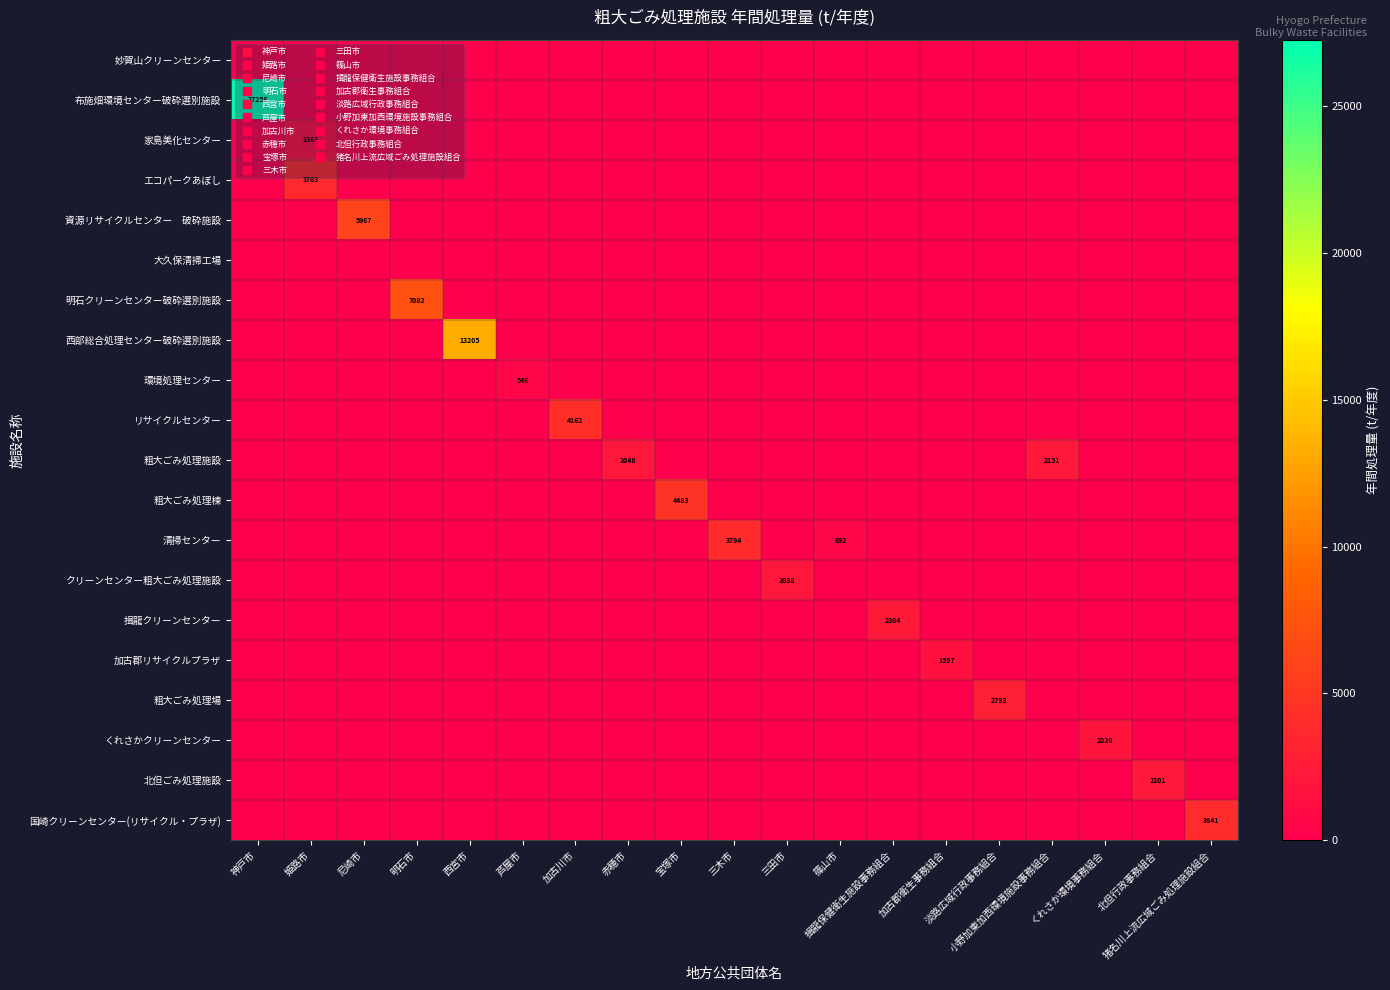

True or false: 粗大ごみ処理棟 has a value of 2868.1 at 加古郡衛生事務組合.

False